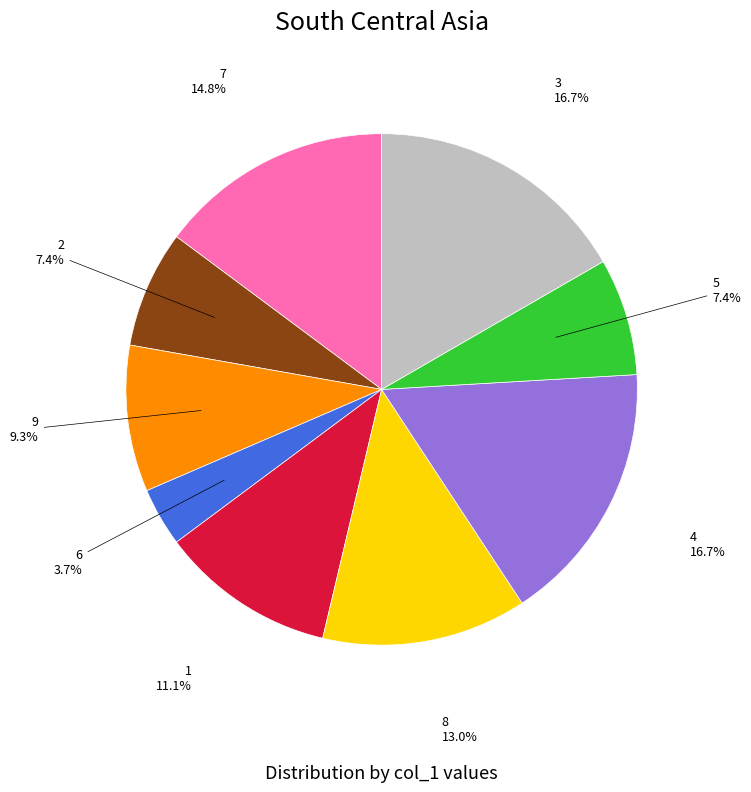

Does 6 account for over 50% of the chart?

No